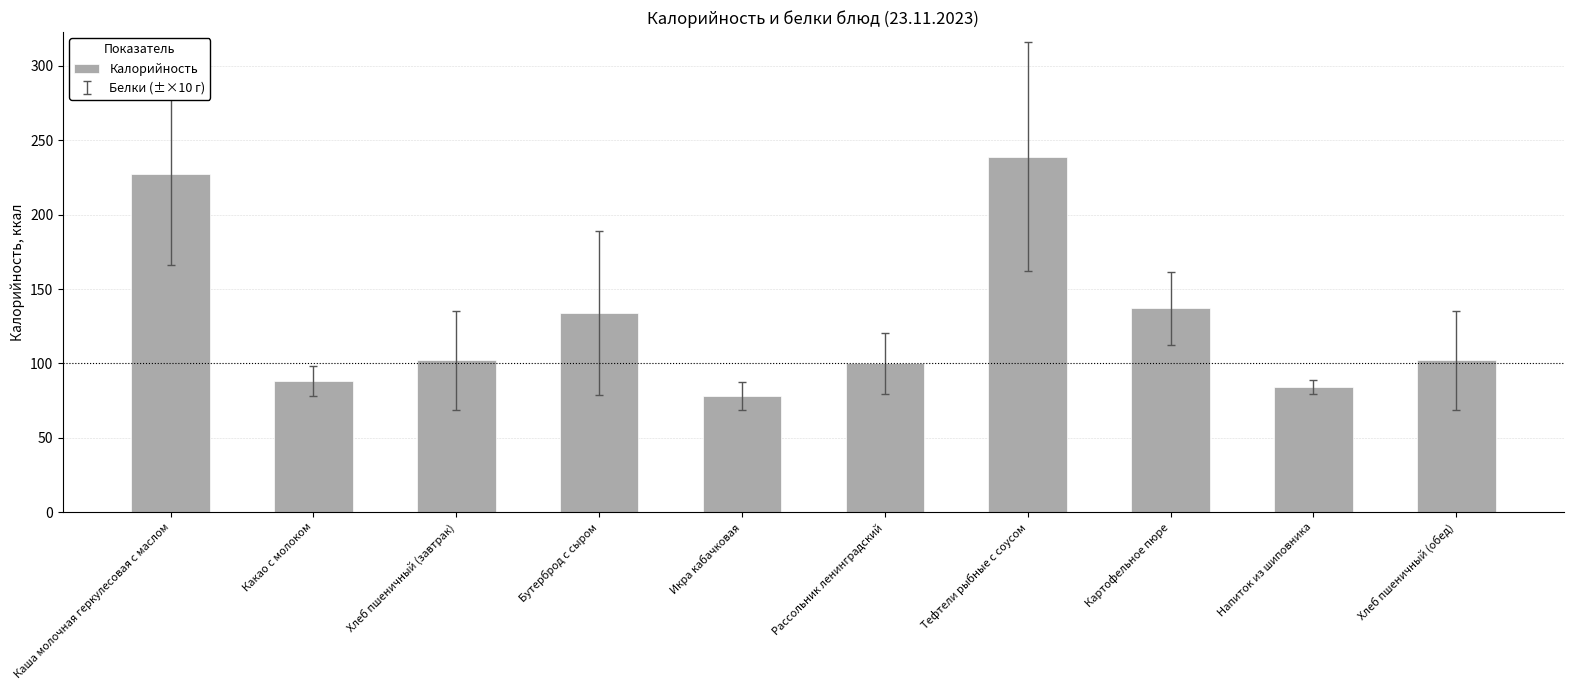

Reading left to right, extract all data points from this chart.

Каша молочная геркулесовая с маслом=227	Какао с молоком=88	Хлеб пшеничный (завтрак)=102	Бутерброд с сыром=134	Икра кабачковая=78	Рассольник ленинградский=100	Тефтели рыбные с соусом=239	Картофельное пюре=137	Напиток из шиповника=84	Хлеб пшеничный (обед)=102